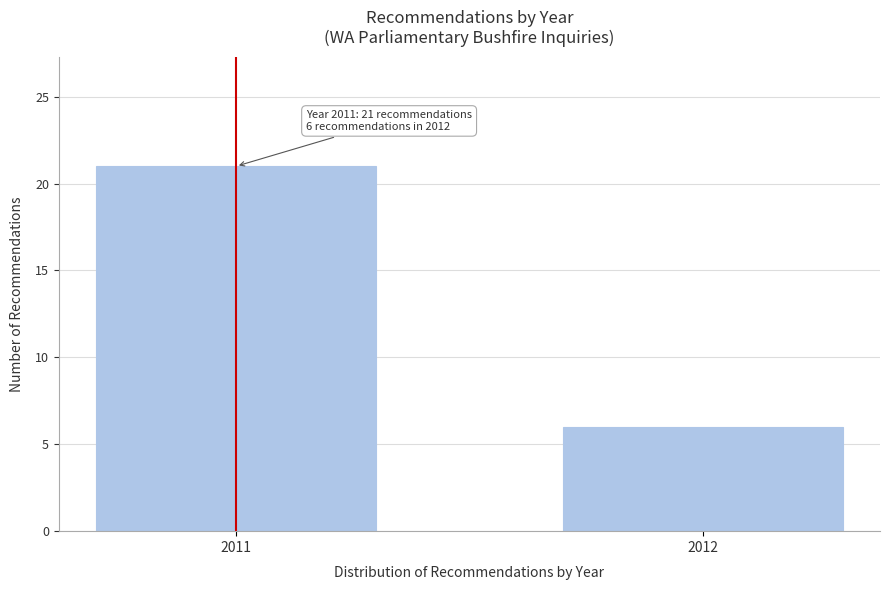

Reading left to right, extract all data points from this chart.

2011=21	2012=6